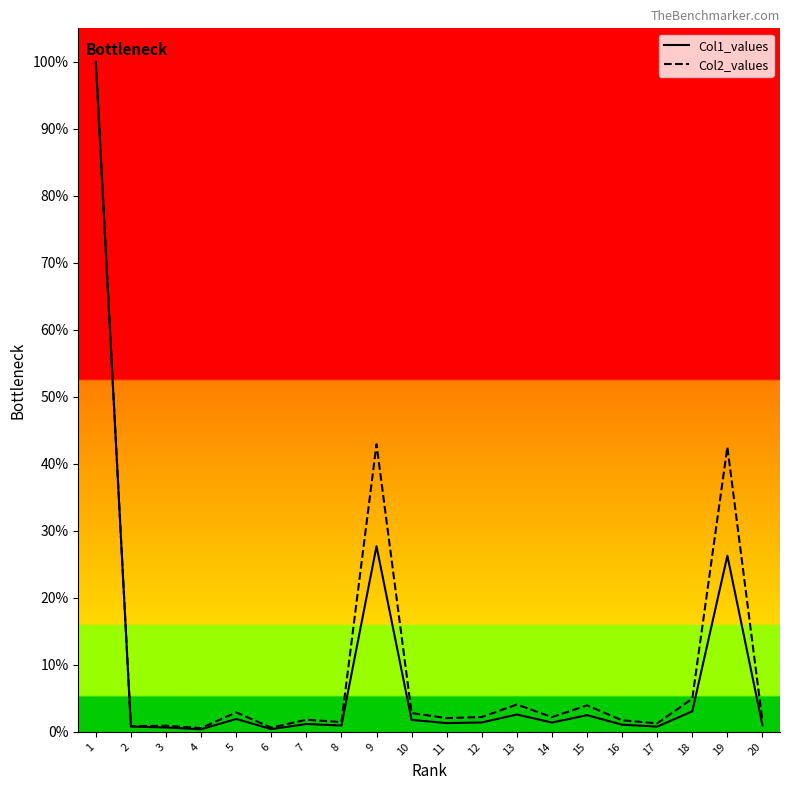

True or false: Col2_values and Col1_values cross at least once.

False